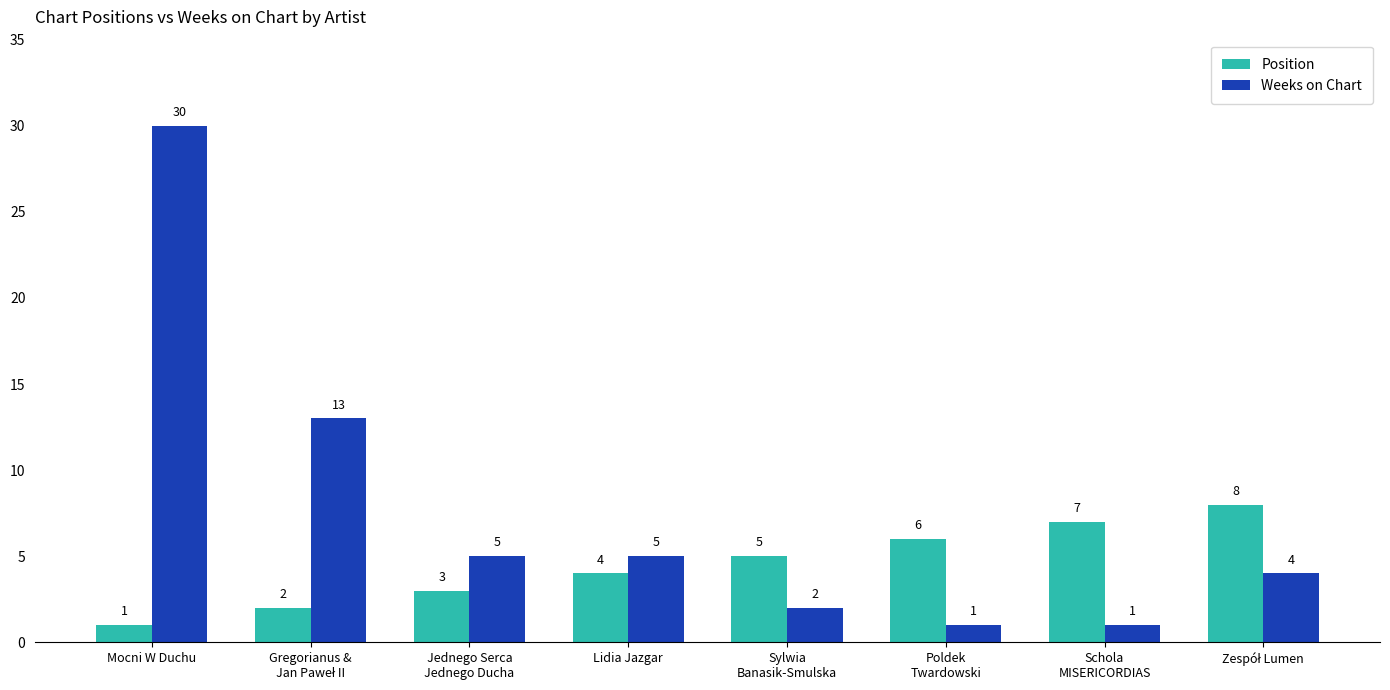

How many groups of bars are there?

8